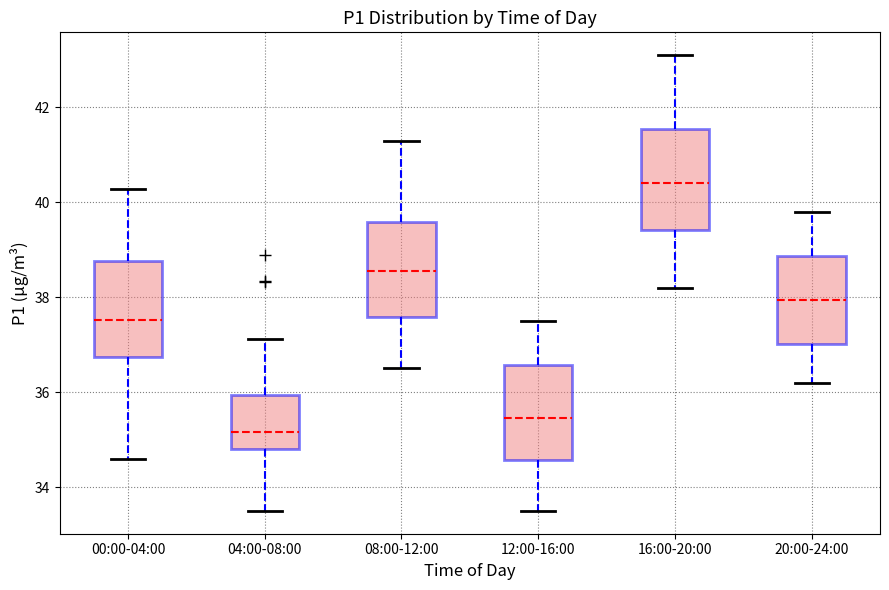

Where is the lower edge of the box for 00:00-04:00 on the y-axis? The values are not printed on the chart, so give them approximately, as read against the axis.

36.8